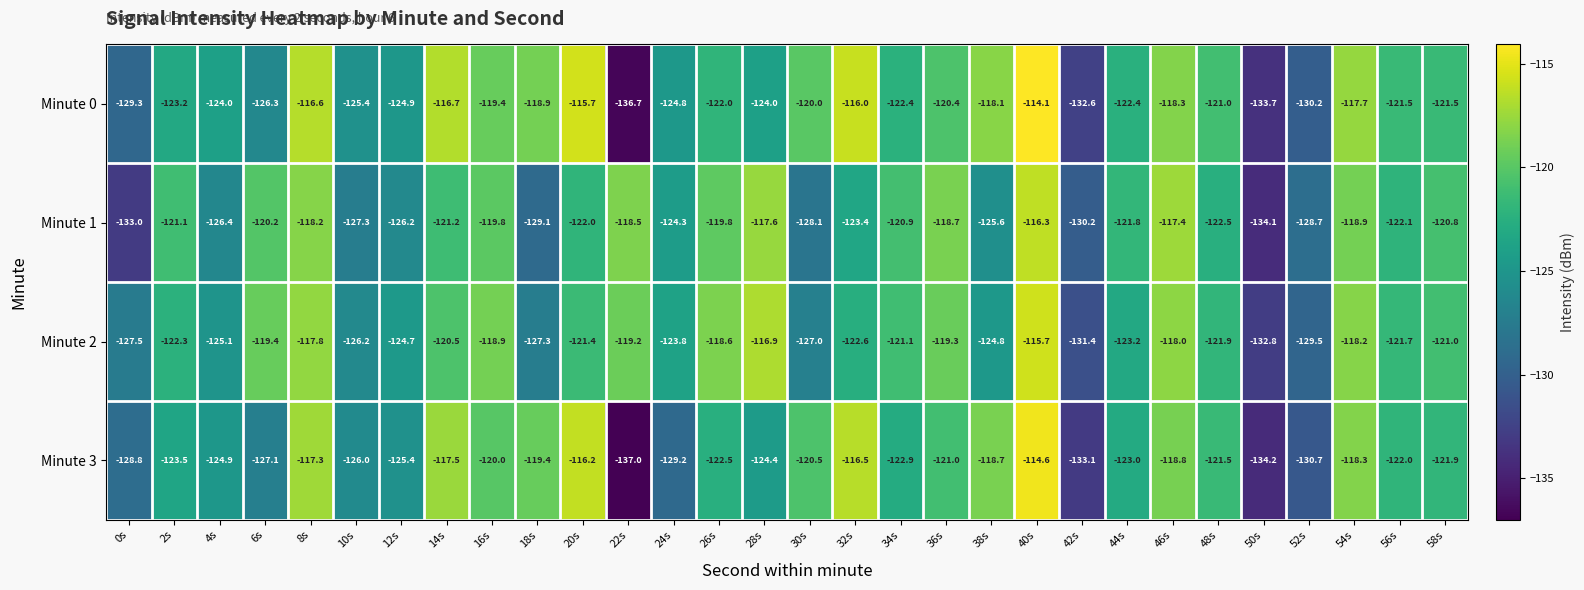

Which label corresponds to the largest value in the chart?

40s